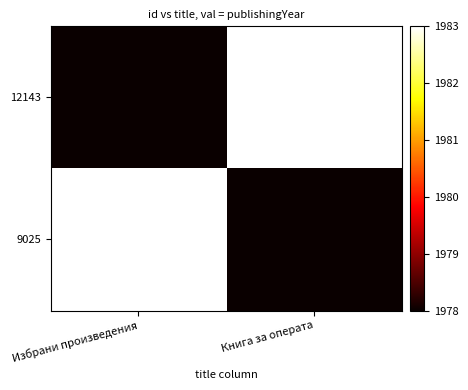

What is the minimum value shown in the chart?

1978